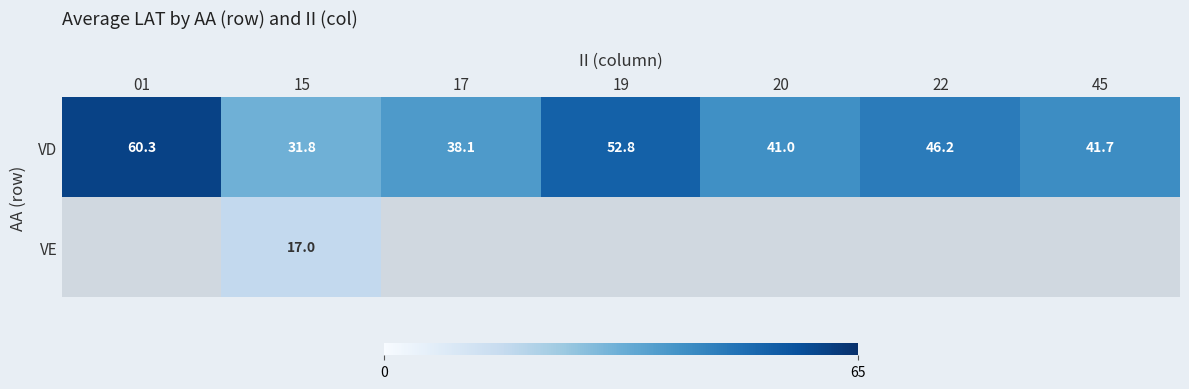

At how many categories does at least one series exceed 34?

6